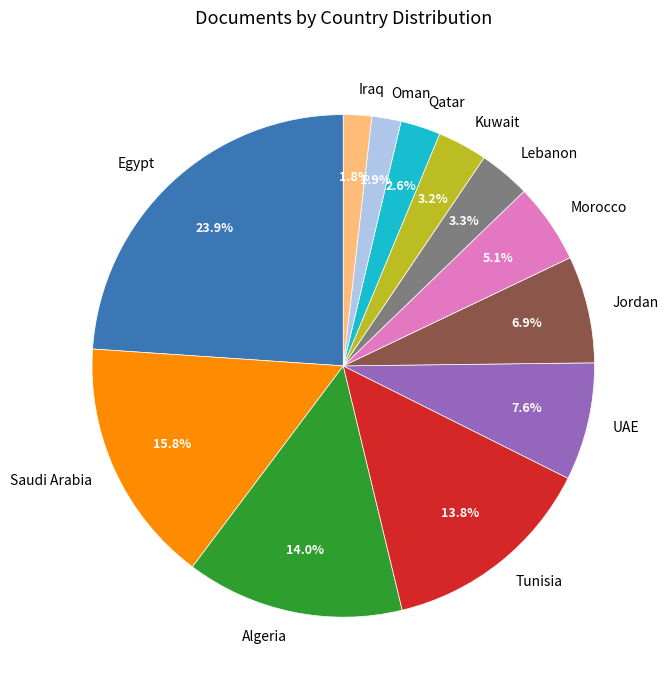

Approximately how many times larger is the value at Egypt compared to Lebanon?

7.2